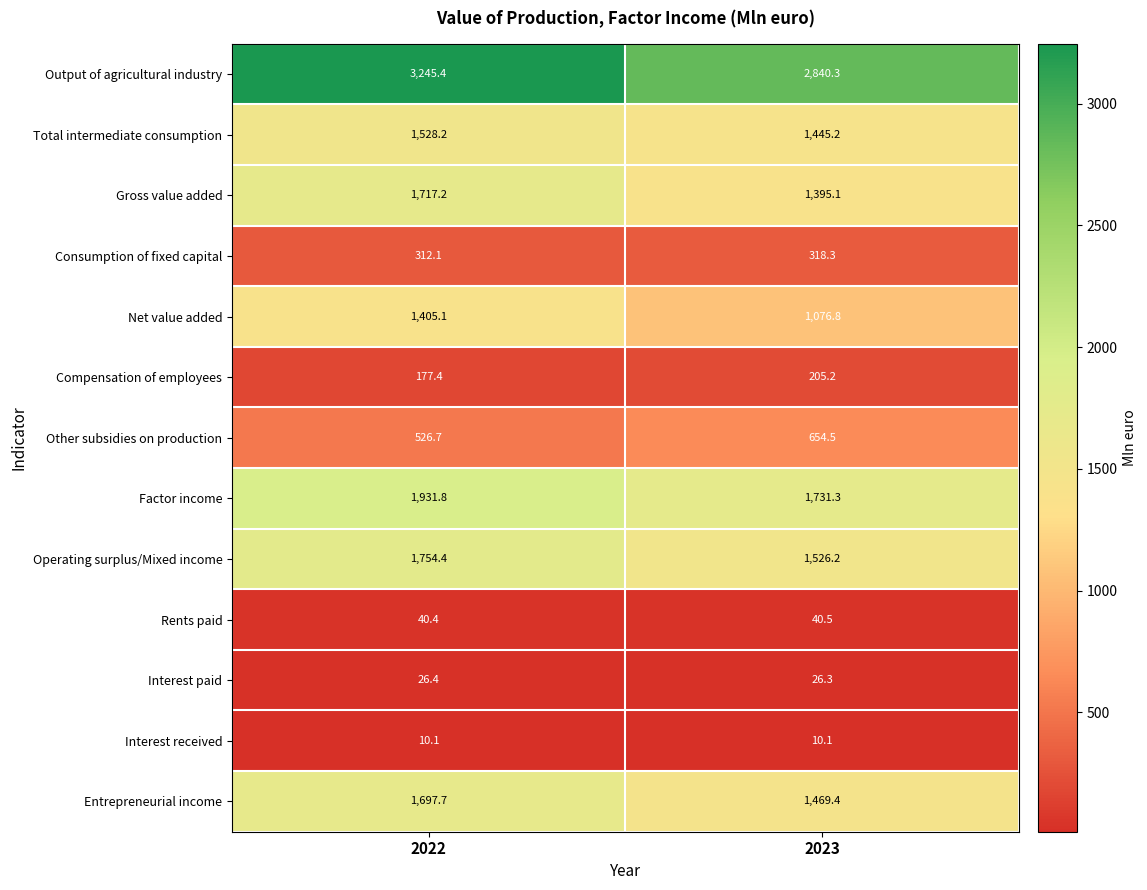

At how many categories does at least one series exceed 2039?

2